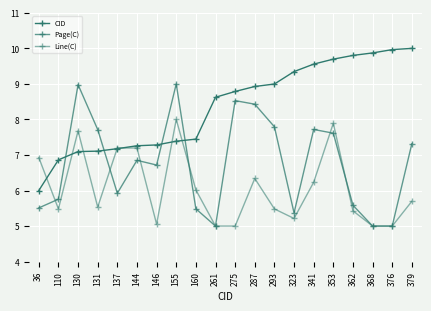

At which label is Line(C) closest to 6?

160